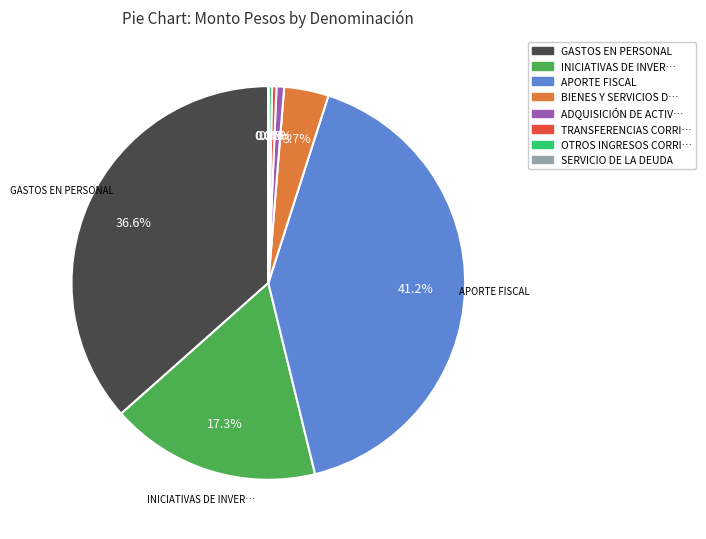

Does any single category account for the majority?

No